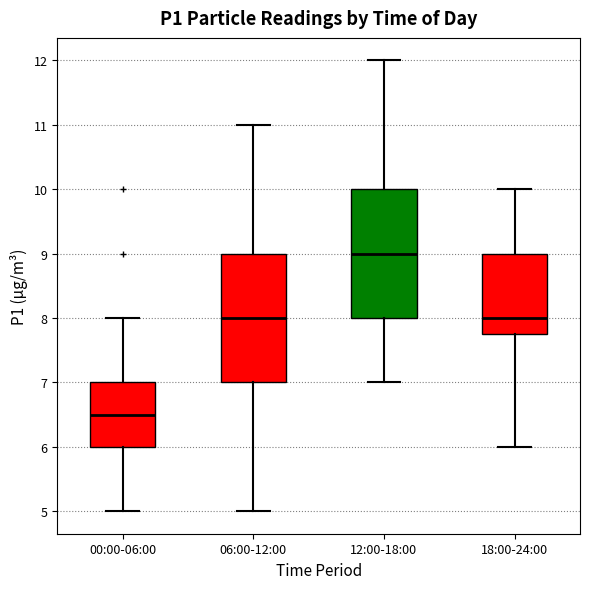

Reading left to right, read every box against the y-axis: the position of its median line, the range the box covers, and the ends of its whiskers. The values are not printed on the chart, so give them approximately, as read against the axis.

00:00-06:00: median 6.5, box 6.0 to 7.0, whiskers 5.0 to 8.0
06:00-12:00: median 8.0, box 7.0 to 9.0, whiskers 5.0 to 11.0
12:00-18:00: median 9.0, box 8.0 to 10.0, whiskers 7.0 to 12.0
18:00-24:00: median 8.0, box 7.8 to 9.0, whiskers 6.0 to 10.0